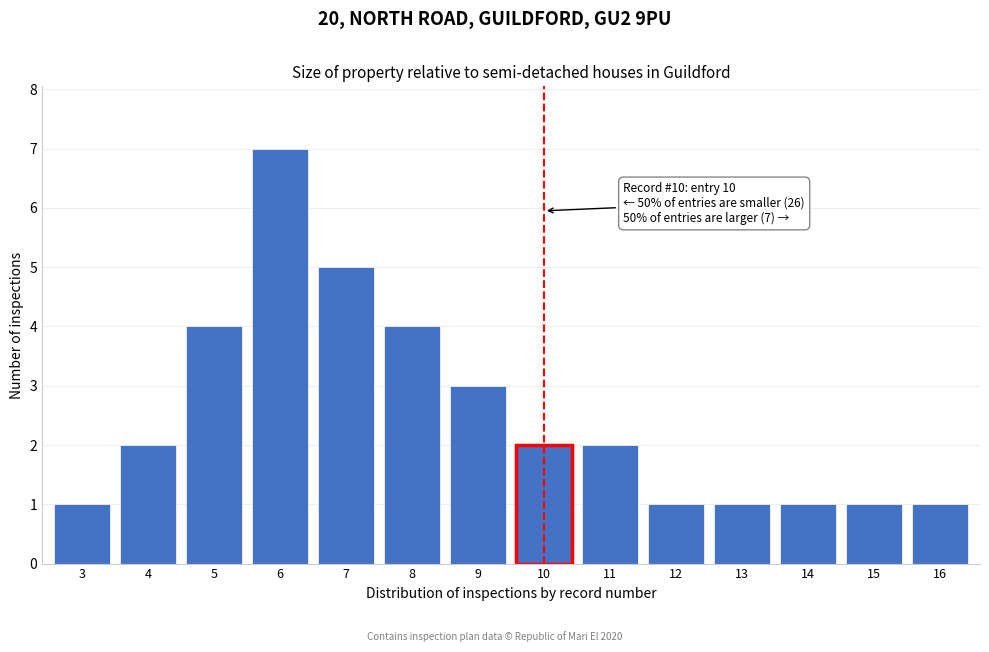

Reading left to right, what are all the values shown in this chart?

3=1	4=2	5=4	6=7	7=5	8=4	9=3	10=2	11=2	12=1	13=1	14=1	15=1	16=1